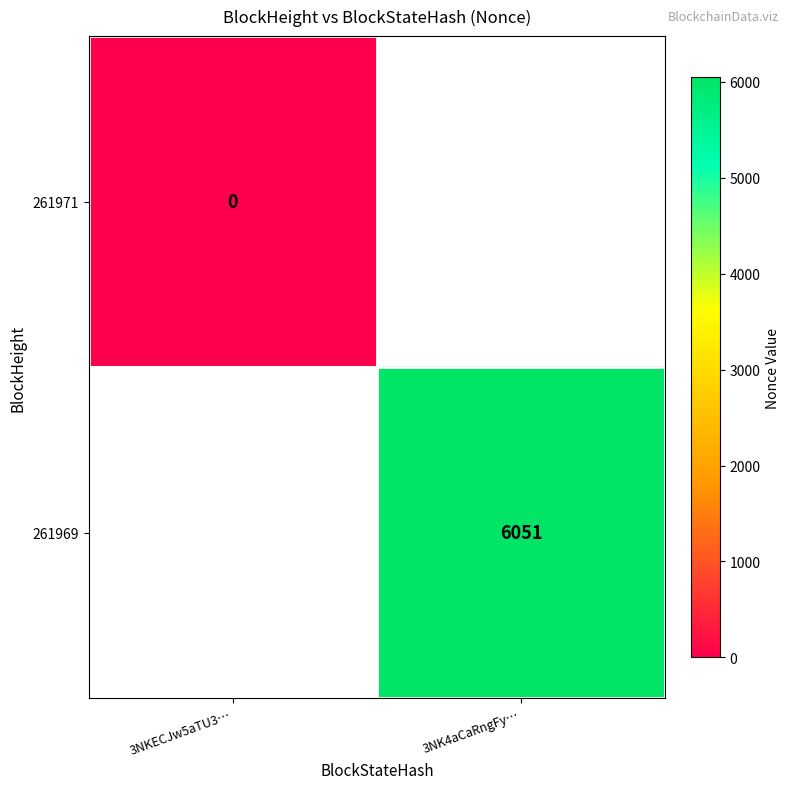

True or false: 261969 has a value of 6051 at 3NK4aCaRngFy….

True